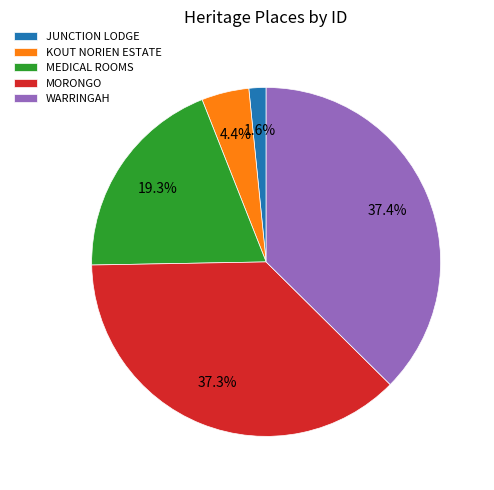

Does JUNCTION LODGE represent more than half of the total?

No